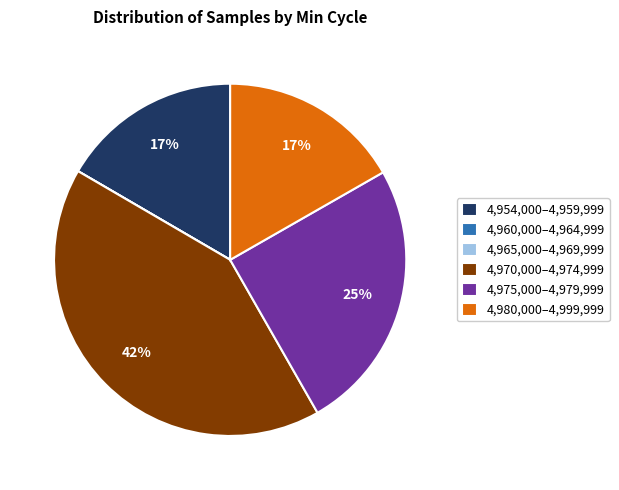

Combined, do 4,970,000–4,974,999 and 4,980,000–4,999,999 account for over 50%?

Yes